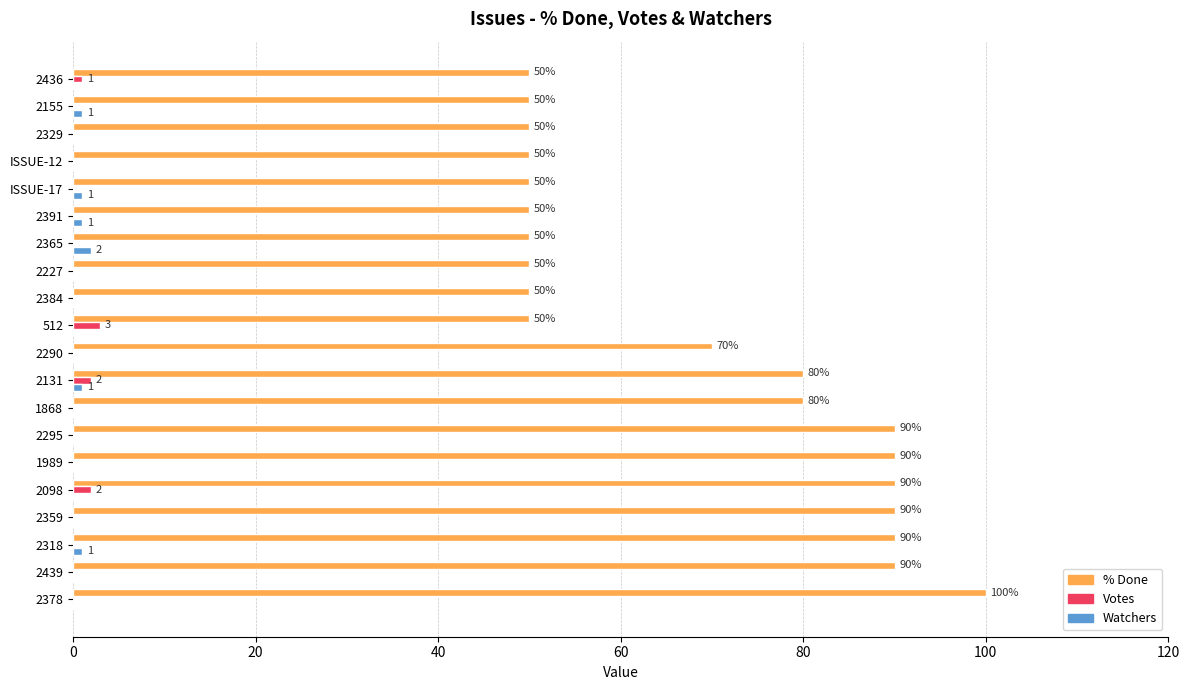

What are all the series names shown in the legend?

% Done, Votes, Watchers